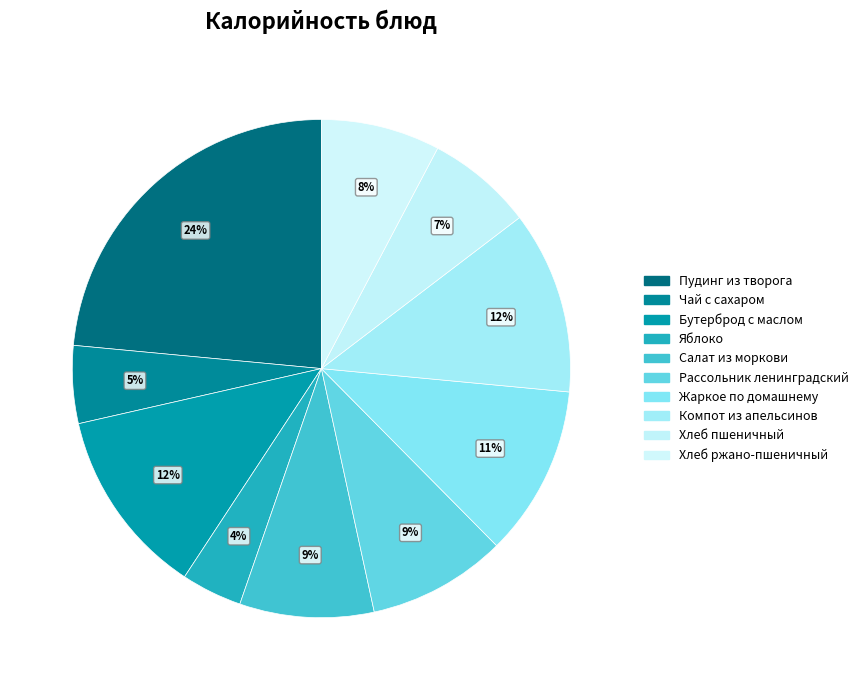

Is there a majority slice in this chart?

No